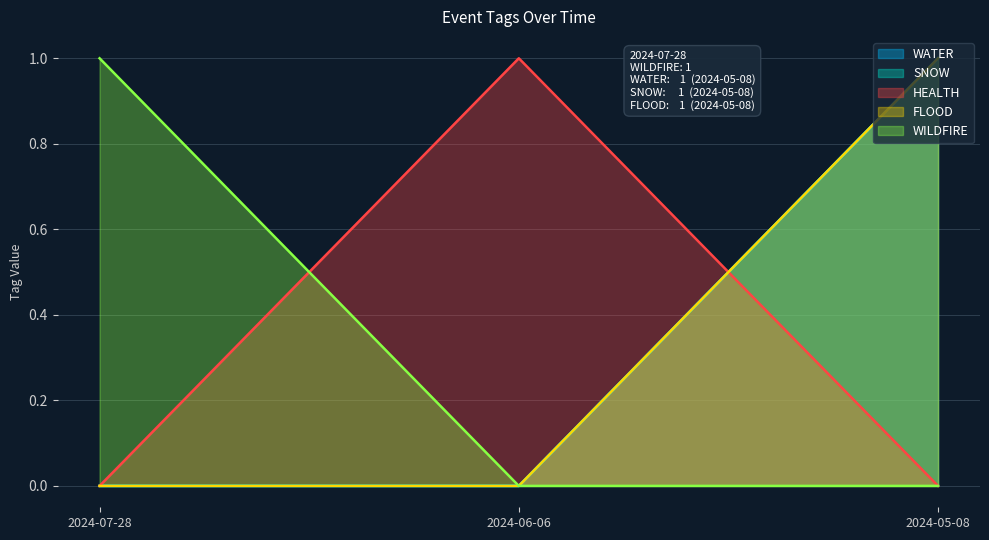

Which series has the largest total across all categories?

WATER